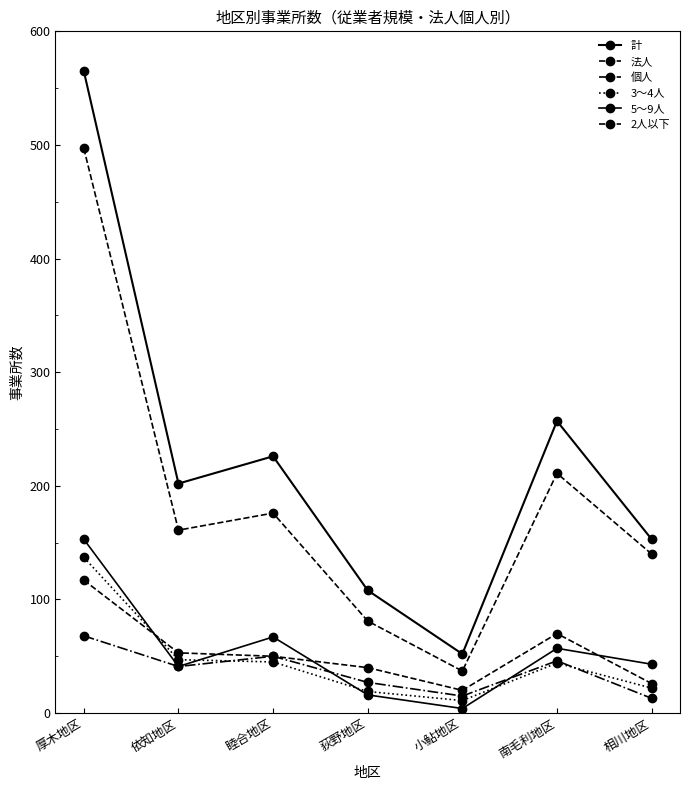

What is the total value across all series at 厚木地区?

1537